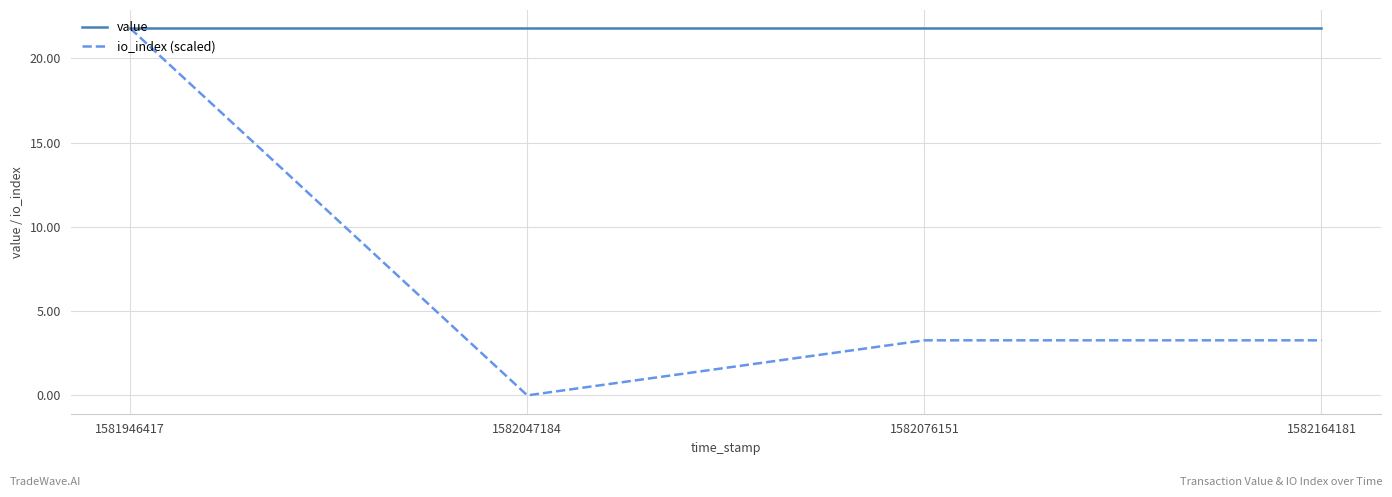

How many lines are shown in the chart?

2